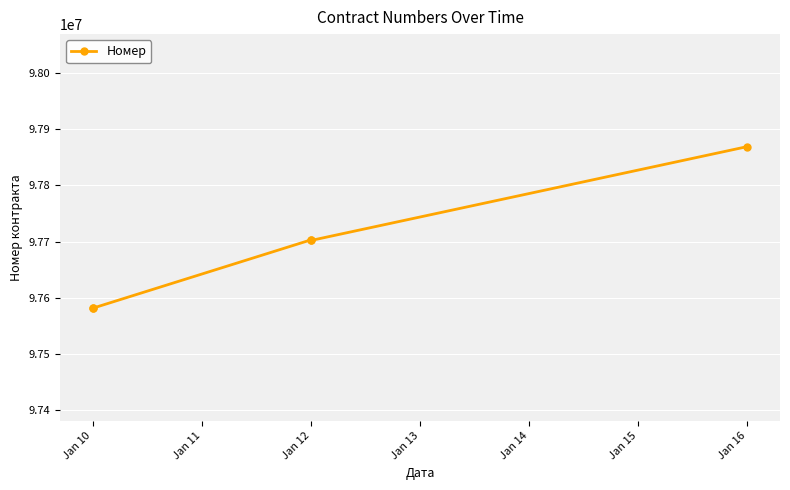

What is the change in value from Jan 10 to Jan 12?

+120408